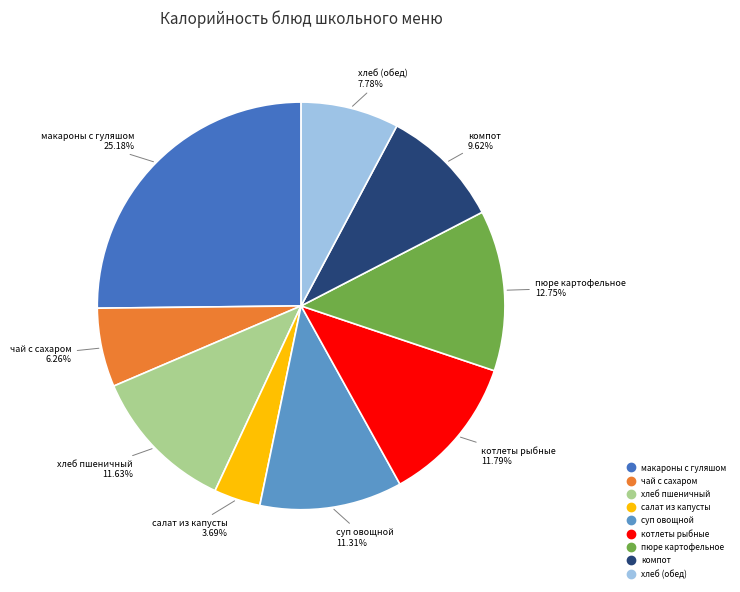

How many slices are in this pie chart?

9